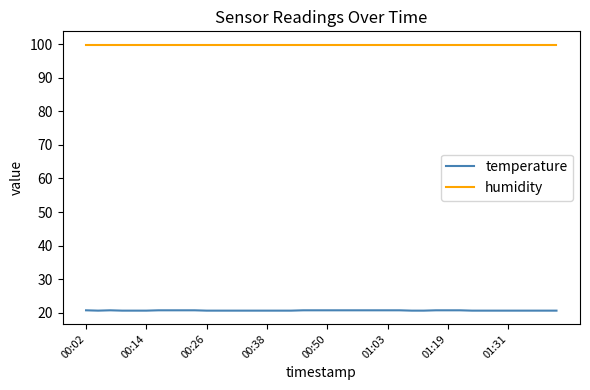

What is the sum of all humidity values?

3996.0